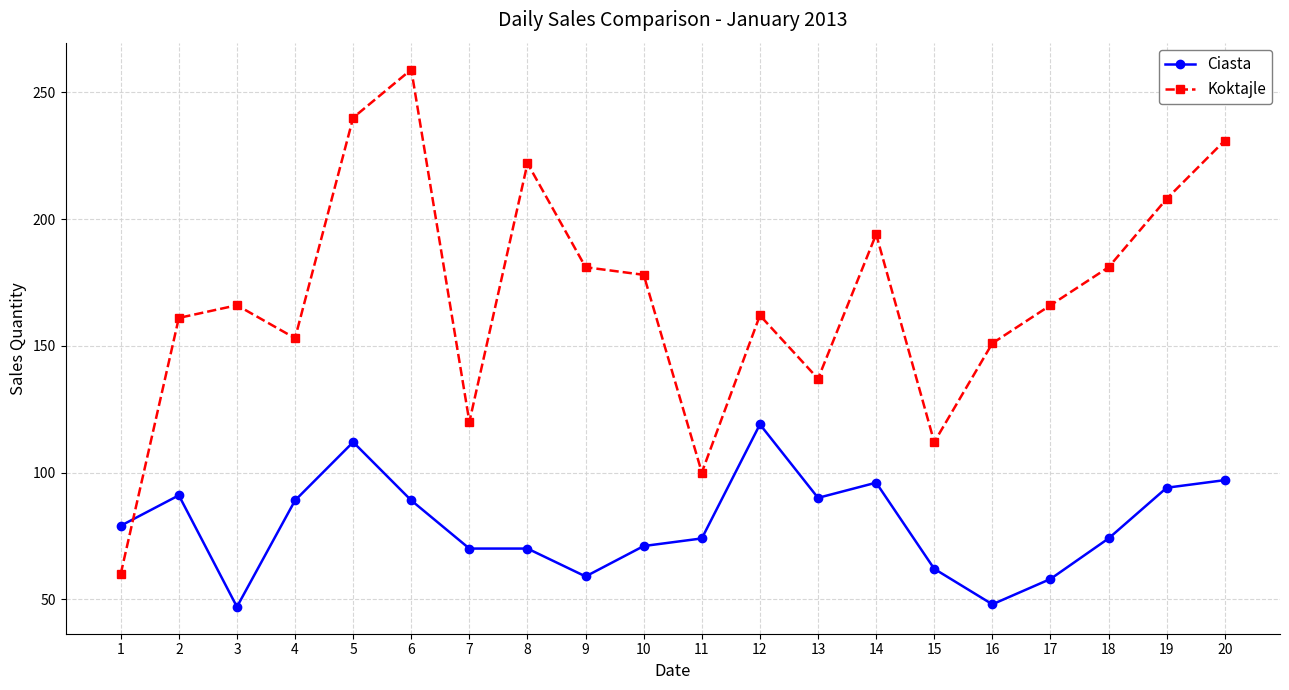

Is it true that Koktajle equals 63 at 6?

False